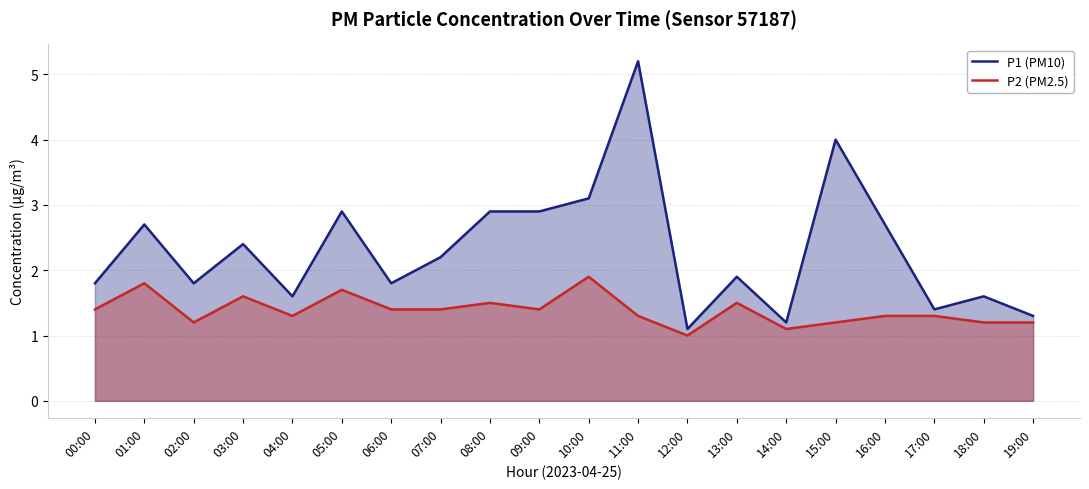

Reading left to right, what are all the values shown in this chart?

P1 (PM10): 1.8	2.7	1.8	2.4	1.6	2.9	1.8	2.2	2.9	2.9	3.1	5.2	1.1	1.9	1.2	4.0	2.7	1.4	1.6	1.3
P2 (PM2.5): 1.4	1.8	1.2	1.6	1.3	1.7	1.4	1.4	1.5	1.4	1.9	1.3	1.0	1.5	1.1	1.2	1.3	1.3	1.2	1.2